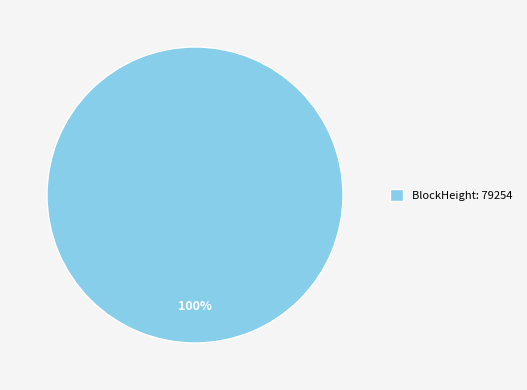

Rank the categories by value from lowest to highest.

BlockHeight: 79254